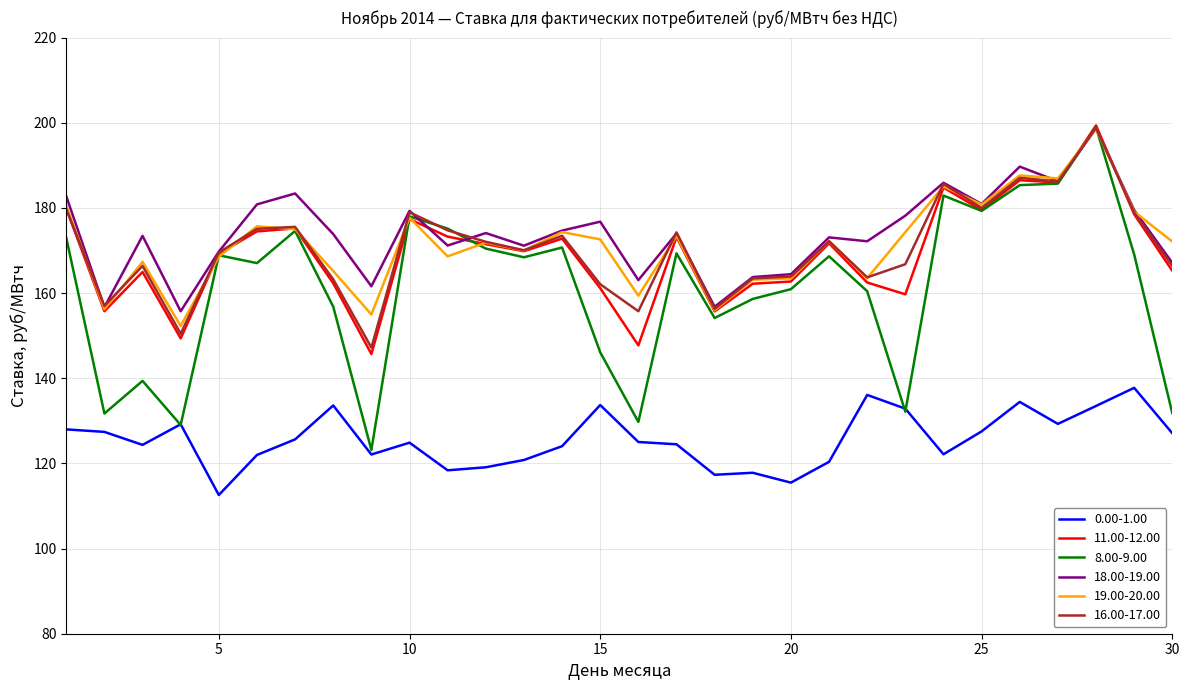

What is the lowest value of the 16.00-17.00 series?

147.2